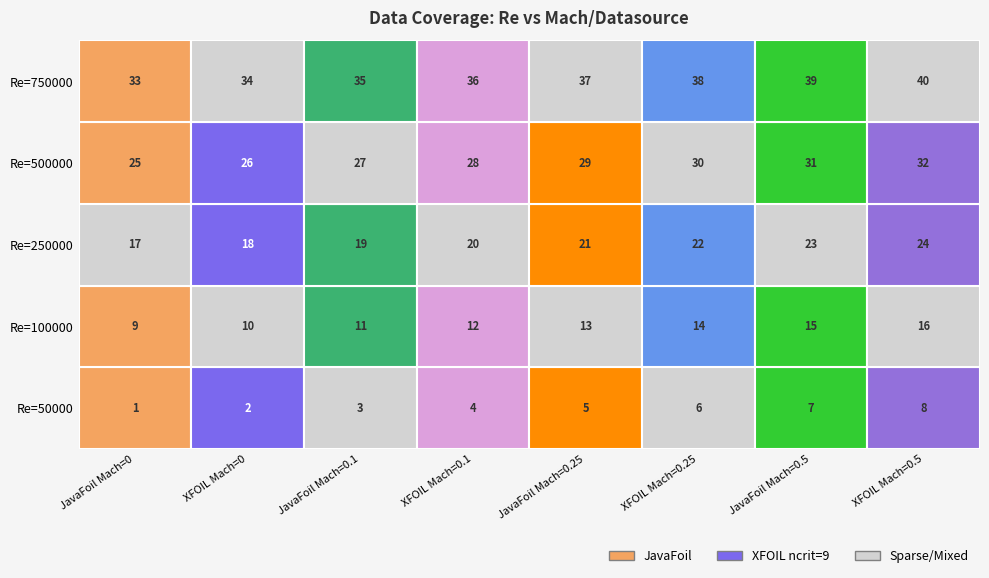

Reading left to right, extract all data points from this chart.

50000: 1	2	3	4	5	6	7	8
100000: 9	10	11	12	13	14	15	16
250000: 17	18	19	20	21	22	23	24
500000: 25	26	27	28	29	30	31	32
750000: 33	34	35	36	37	38	39	40